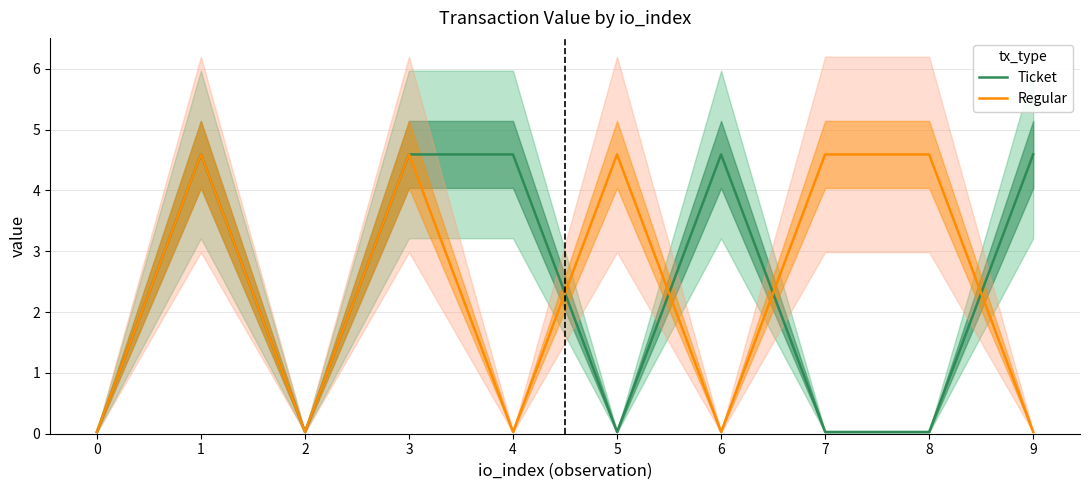

True or false: Regular has more than 1 interior local peaks.

True